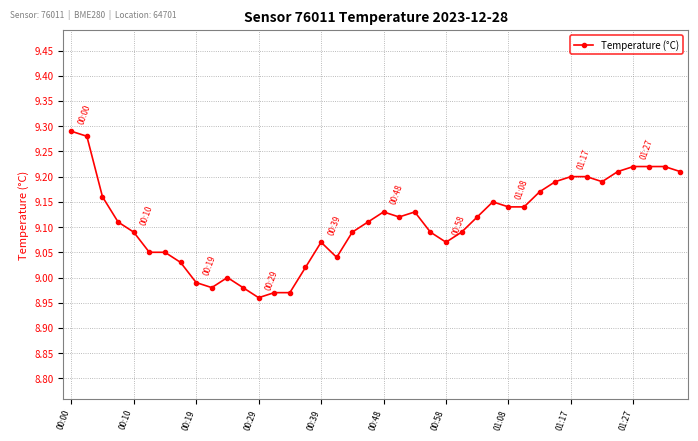

True or false: there are more than 1 points higher than both neighbors.

True